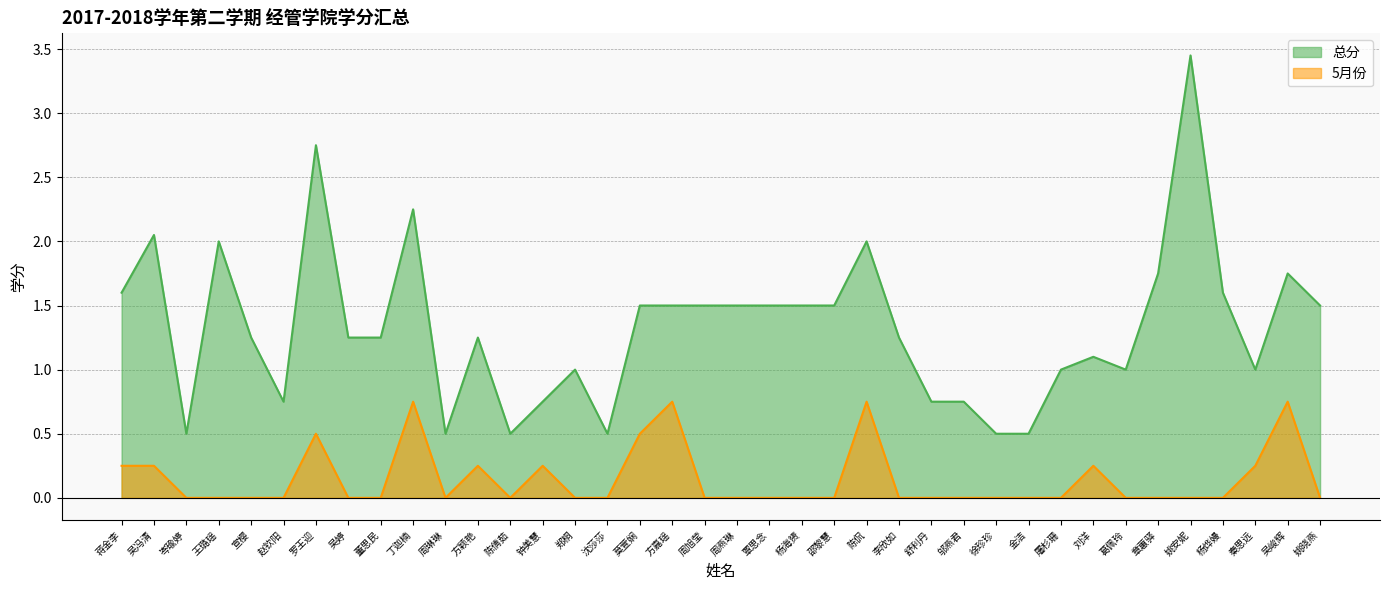

What is the label of the 37th point from the left?

吴峻辉